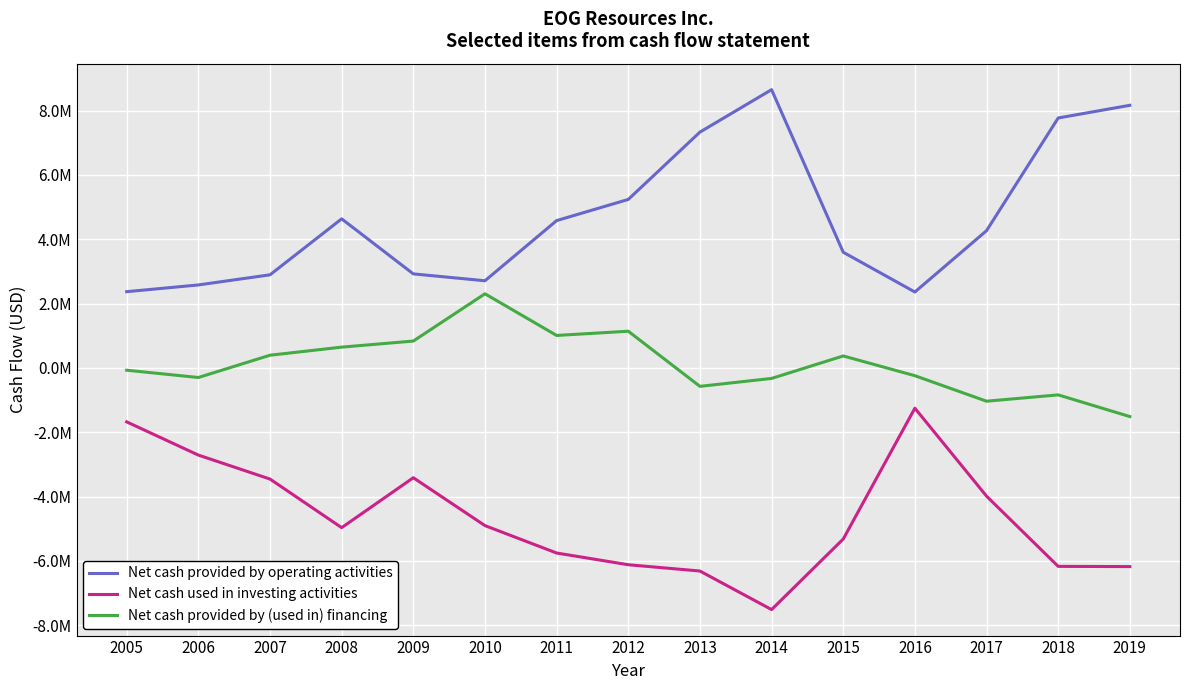

What are all the series names shown in the legend?

Net cash provided by operating activities, Net cash used in investing activities, Net cash provided by (used in) financing